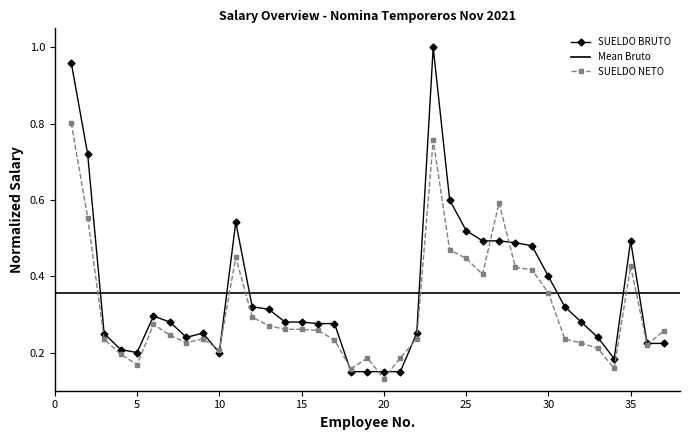

Reading left to right, what are all the values shown in this chart?

SUELDO BRUTO: 1.0	0.7	0.2	0.2	0.2	0.3	0.3	0.2	0.3	0.2	0.5	0.3	0.3	0.3	0.3	0.3	0.3	0.1	0.1	0.1	0.1	0.3	1.0	0.6	0.5	0.5	0.5	0.5	0.5	0.4	0.3	0.3	0.2	0.2	0.5	0.2	0.2
SUELDO NETO: 0.8	0.6	0.2	0.2	0.2	0.3	0.2	0.2	0.2	0.2	0.4	0.3	0.3	0.3	0.3	0.3	0.2	0.2	0.2	0.1	0.2	0.2	0.8	0.5	0.4	0.4	0.6	0.4	0.4	0.4	0.2	0.2	0.2	0.2	0.4	0.2	0.3